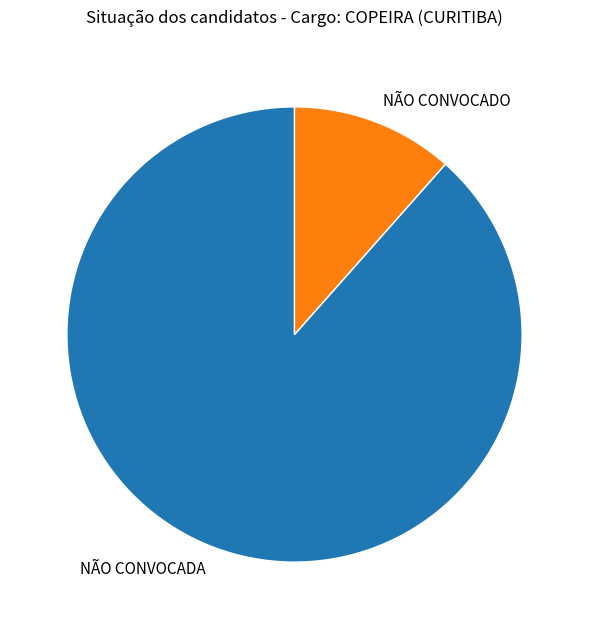

True or false: NÃO CONVOCADA accounts for 95% of the total.

False